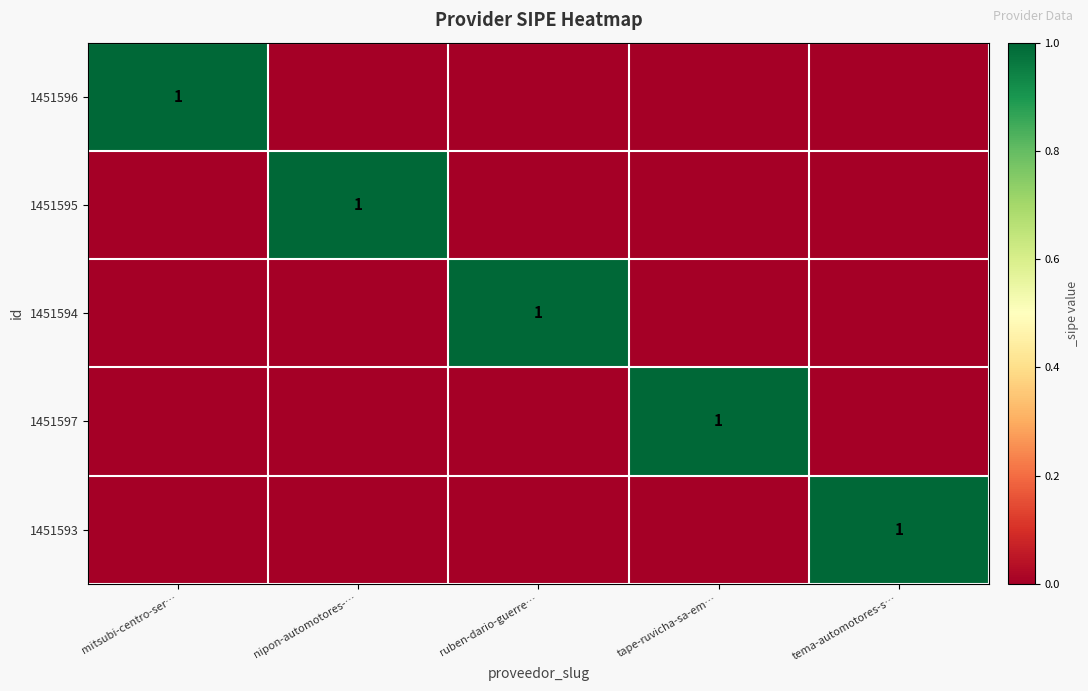

Between ruben-dario-guerre… and nipon-automotores-…, which is larger?

ruben-dario-guerre…